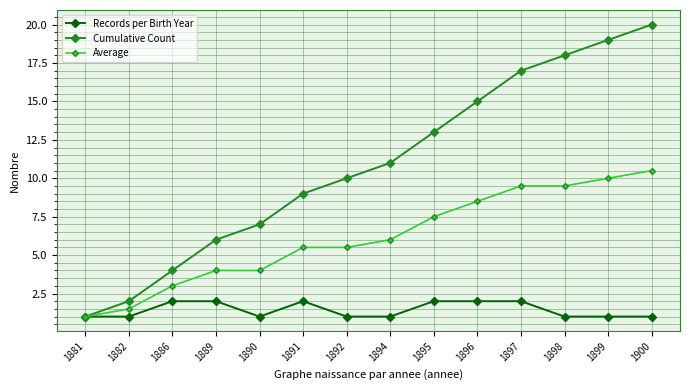

What is the difference between the highest and lowest values at 1882?

1.0